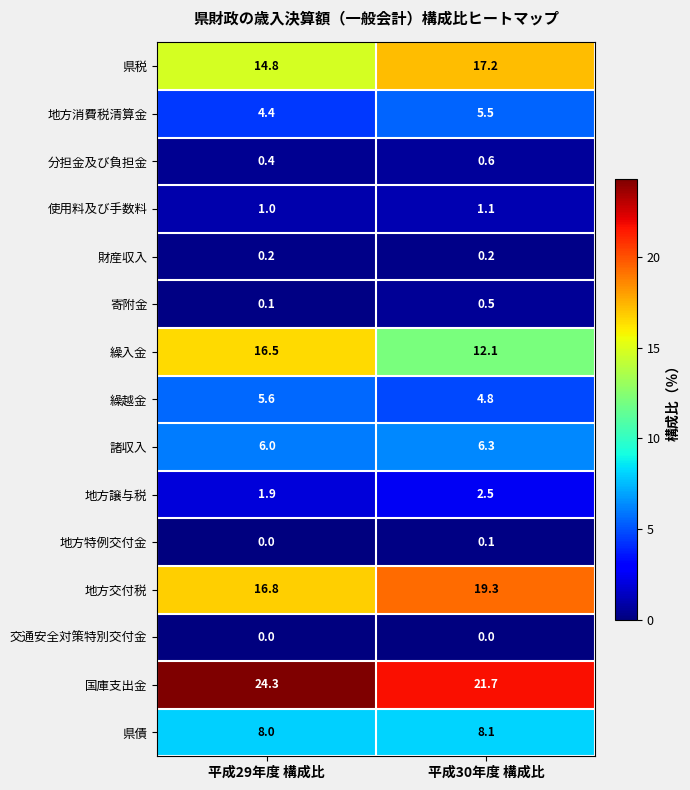

What value does the 繰越金 series have at 平成30年度 構成比?

4.8